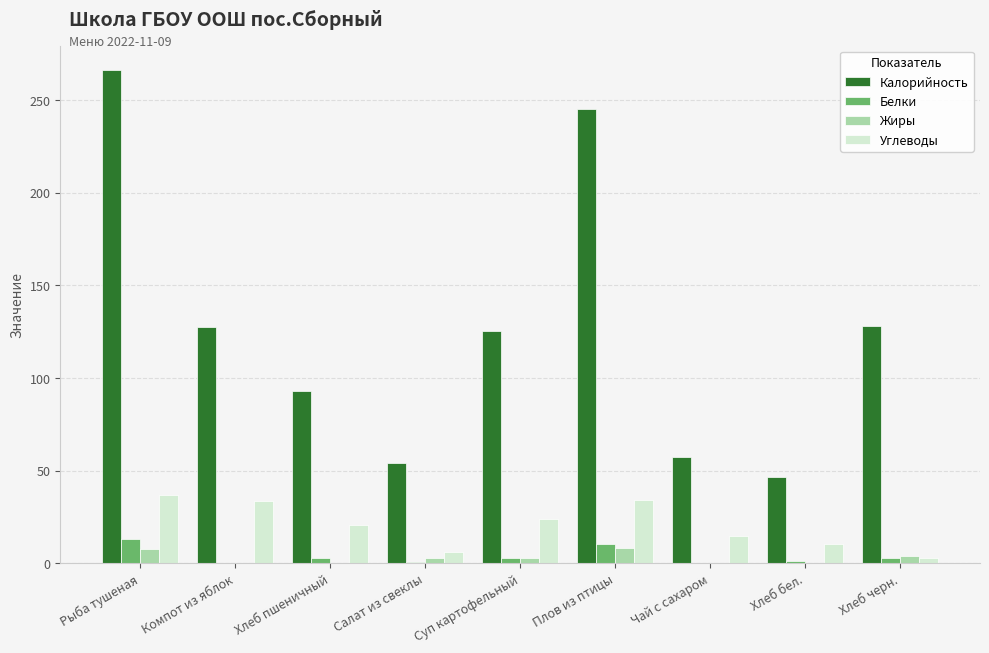

What is the sum of the Углеводы values at Салат из свеклы and Хлеб черн.?

9.1